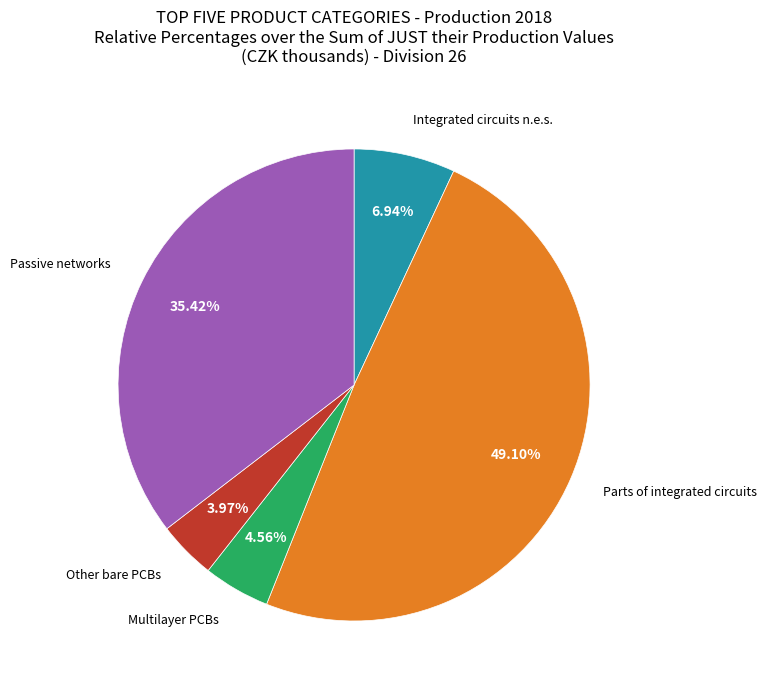

Which category has the biggest portion of the pie?

Parts of integrated circuits